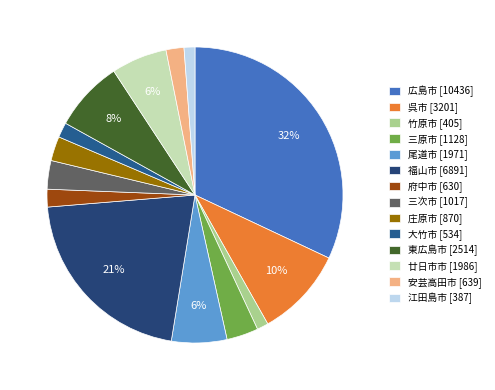

What is the total percentage of 尾道市 and 大竹市?

7.7%